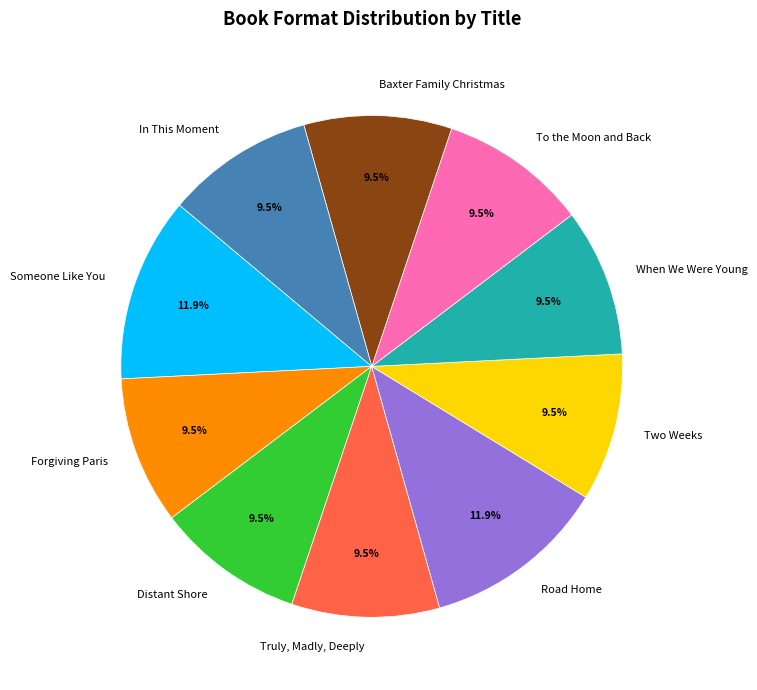

Is Someone Like You the majority of the pie?

No